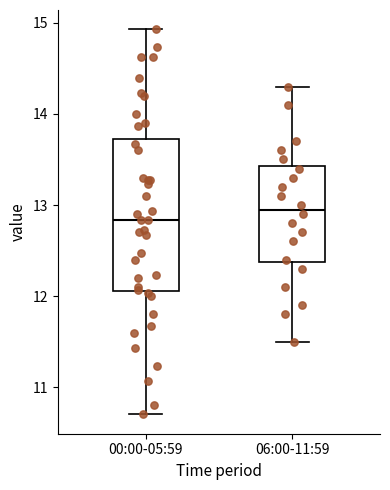

Reading left to right, read every box against the y-axis: the position of its median line, the range the box covers, and the ends of its whiskers. The values are not printed on the chart, so give them approximately, as read against the axis.

00:00-05:59: median 12.8, box 12.1 to 13.7, whiskers 10.7 to 14.9
06:00-11:59: median 13.0, box 12.4 to 13.4, whiskers 11.5 to 14.3